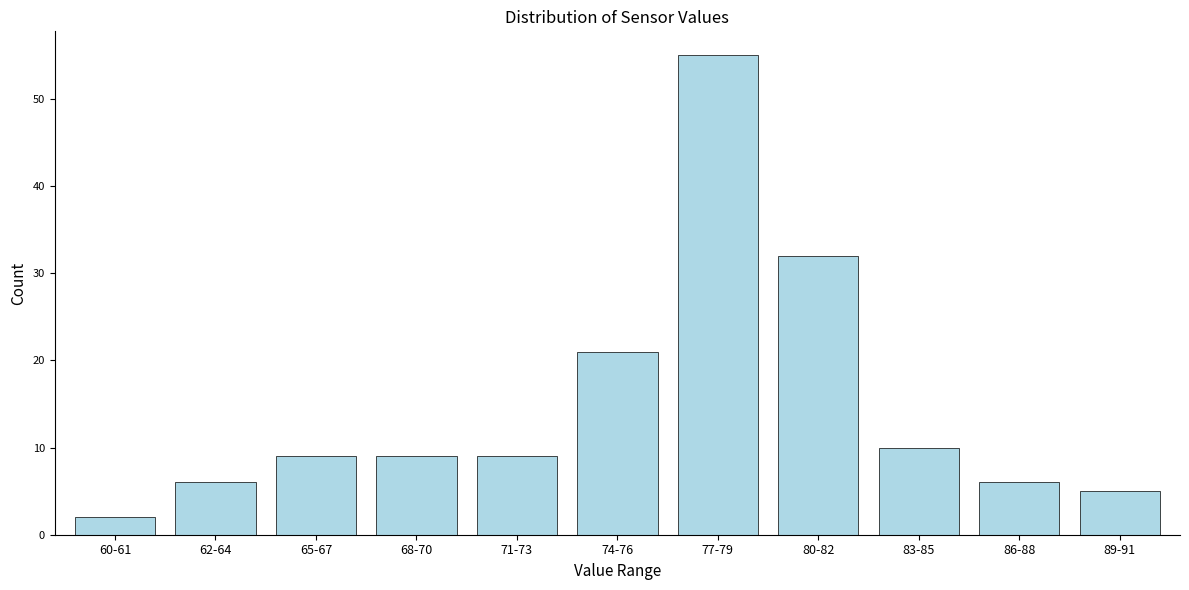

Reading left to right, extract all data points from this chart.

60-61=2	62-64=6	65-67=9	68-70=9	71-73=9	74-76=21	77-79=55	80-82=32	83-85=10	86-88=6	89-91=5